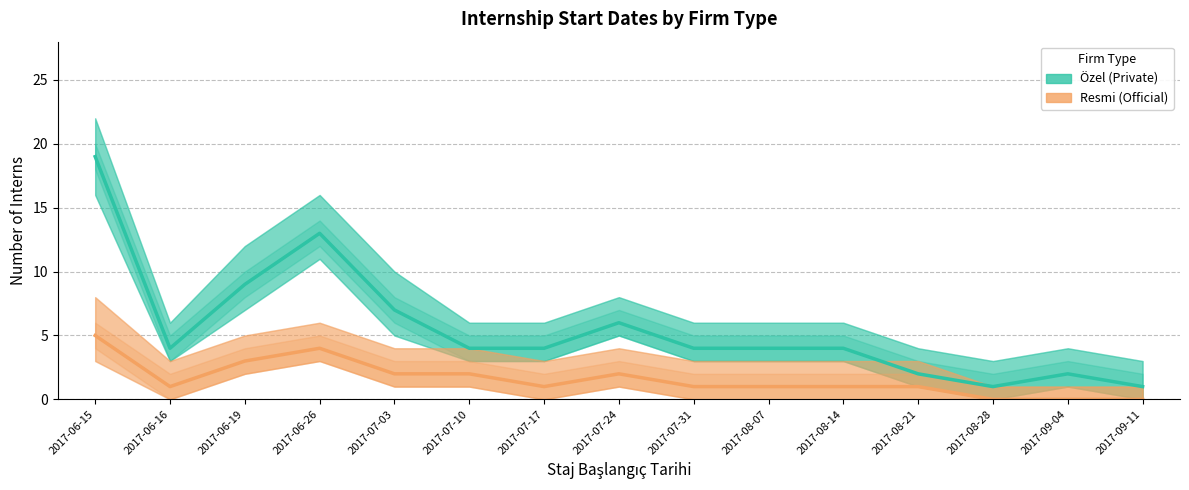

What is the difference between the highest and lowest values at 2017-08-21?

1